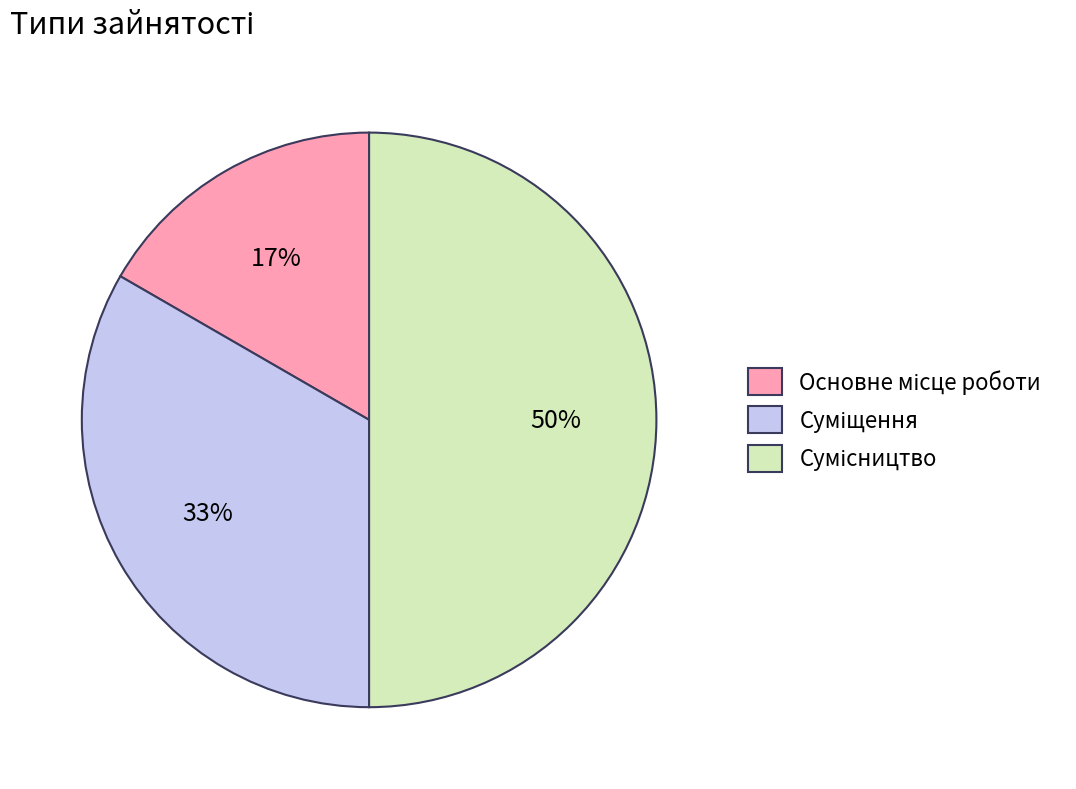

To the nearest percent, what is the difference between the largest and smallest slice percentages?

33%